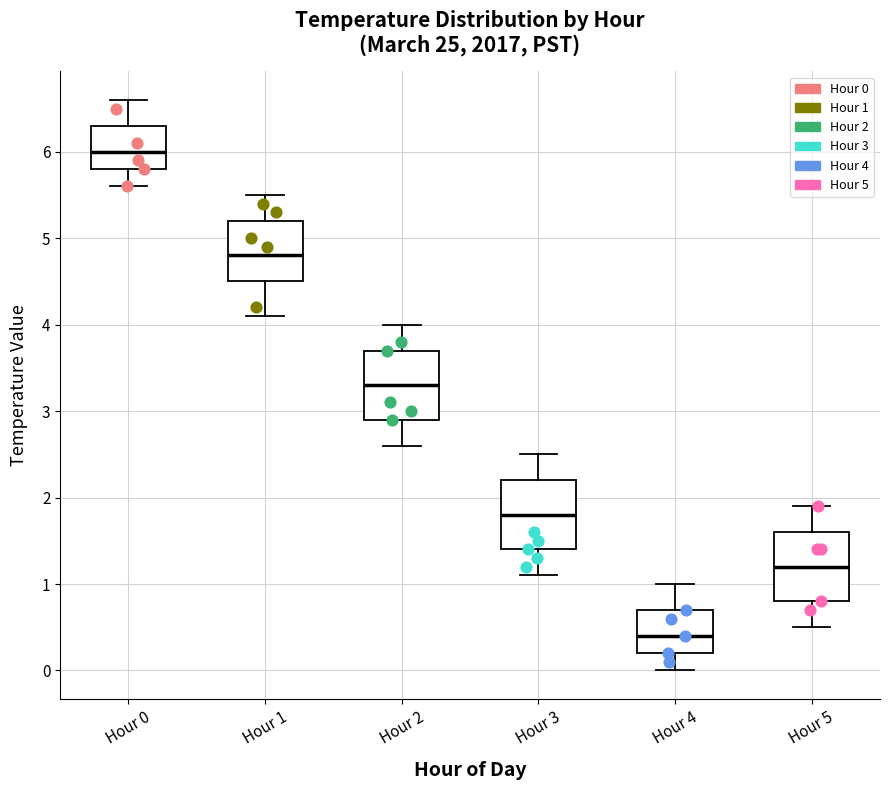

Reading left to right, transcribe this box plot: for each box, give where its median line is, the range the box spans, and where its two whiskers end, as read against the y-axis. The values are not printed on the chart, so give them approximately, as read against the axis.

Hour 0: median 6.0, box 5.8 to 6.3, whiskers 5.6 to 6.6
Hour 1: median 4.8, box 4.5 to 5.2, whiskers 4.1 to 5.5
Hour 2: median 3.3, box 2.9 to 3.7, whiskers 2.6 to 4.0
Hour 3: median 1.8, box 1.4 to 2.2, whiskers 1.1 to 2.5
Hour 4: median 0.4, box 0.2 to 0.7, whiskers 0.0 to 1.0
Hour 5: median 1.2, box 0.8 to 1.6, whiskers 0.5 to 1.9